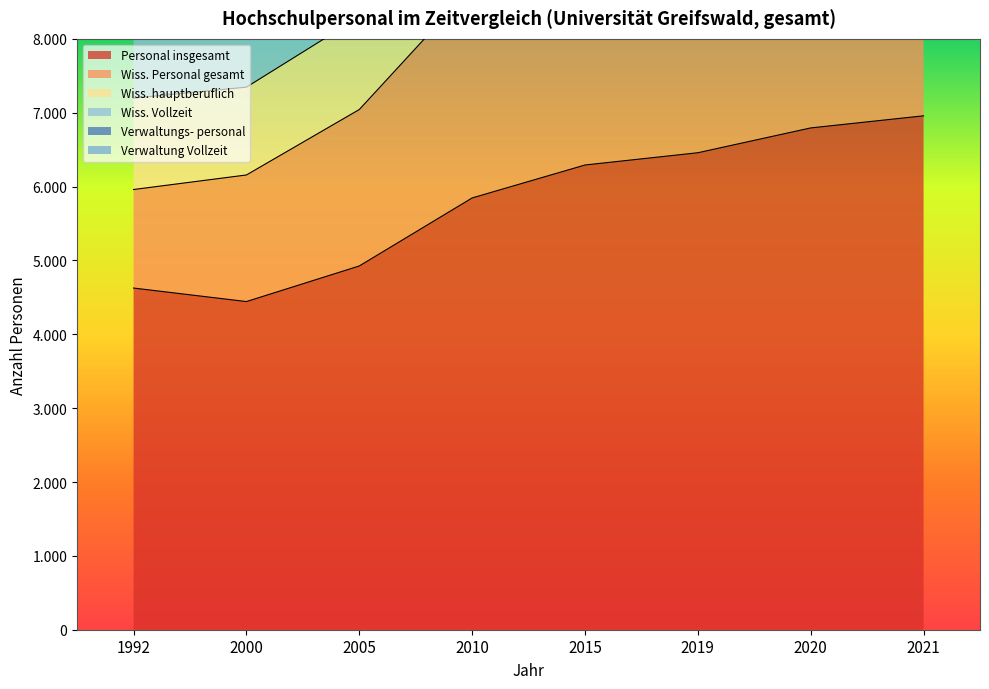

True or false: Wiss. hauptberuflich and Personal insgesamt cross at least once.

False